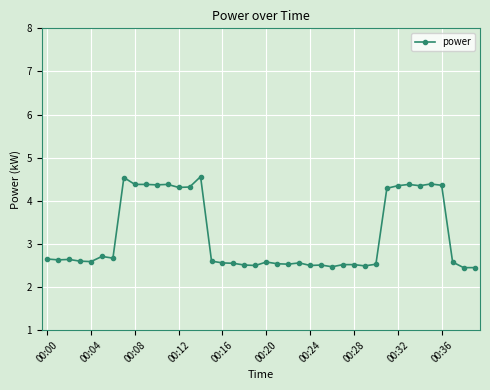

How many values are between 2 and 4?

26